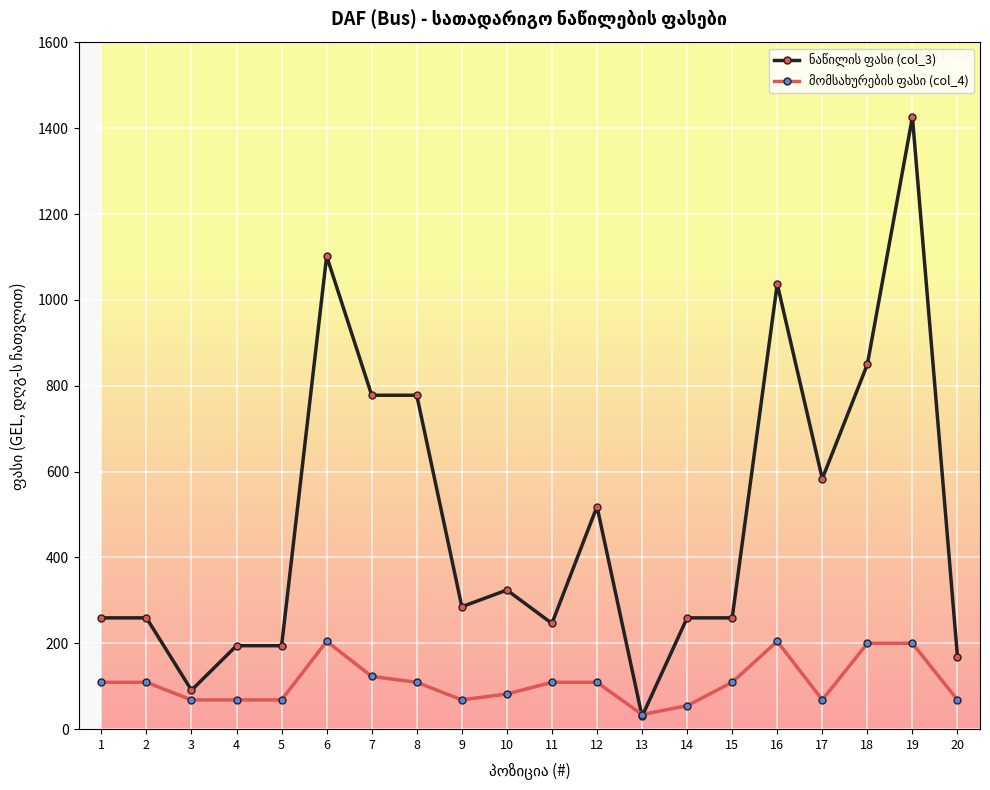

What is the total value across all series at 17?

651.8